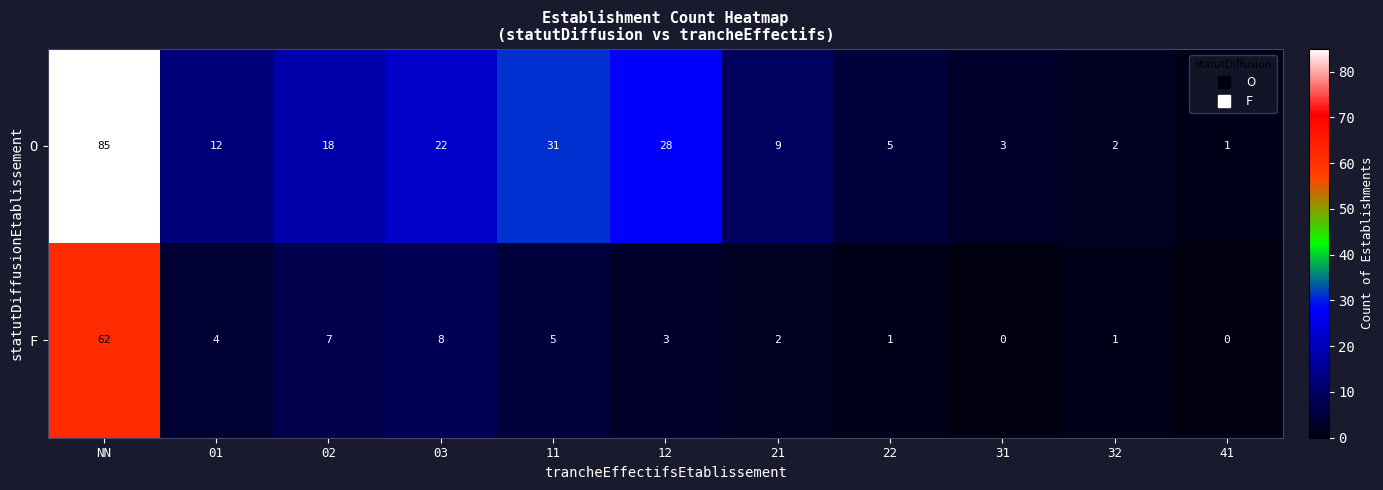

What value does the F series have at 11, to the nearest 5?

5